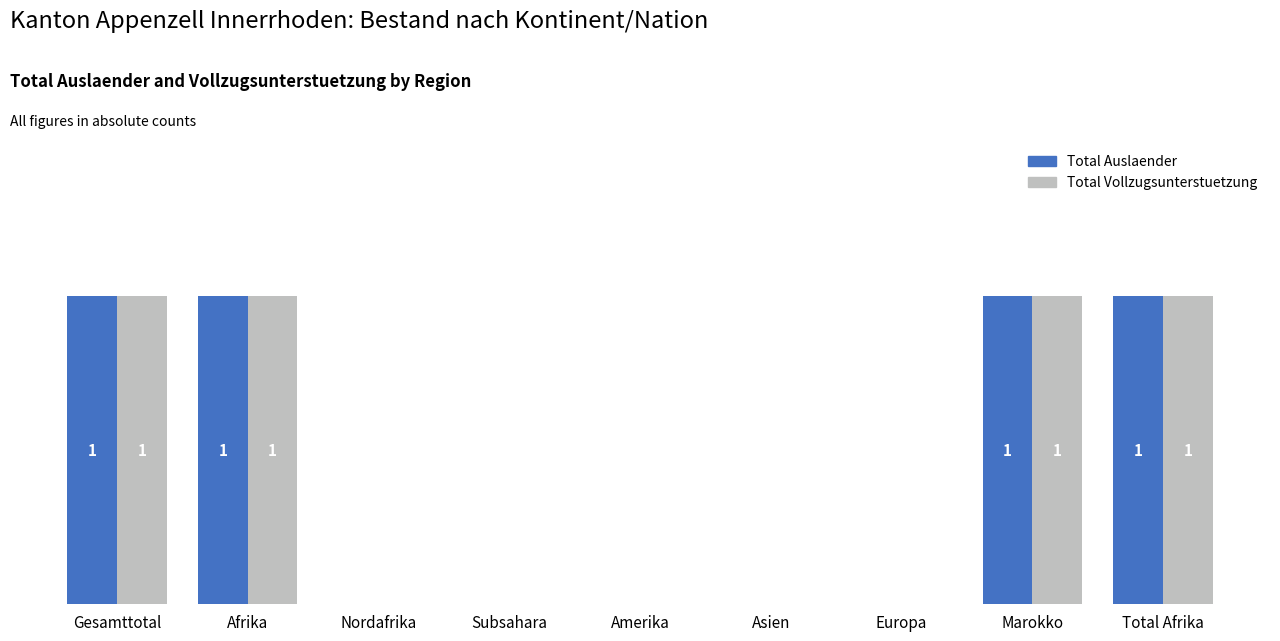

What is the difference between the maximum and second lowest values in the Total Auslaender series?

1